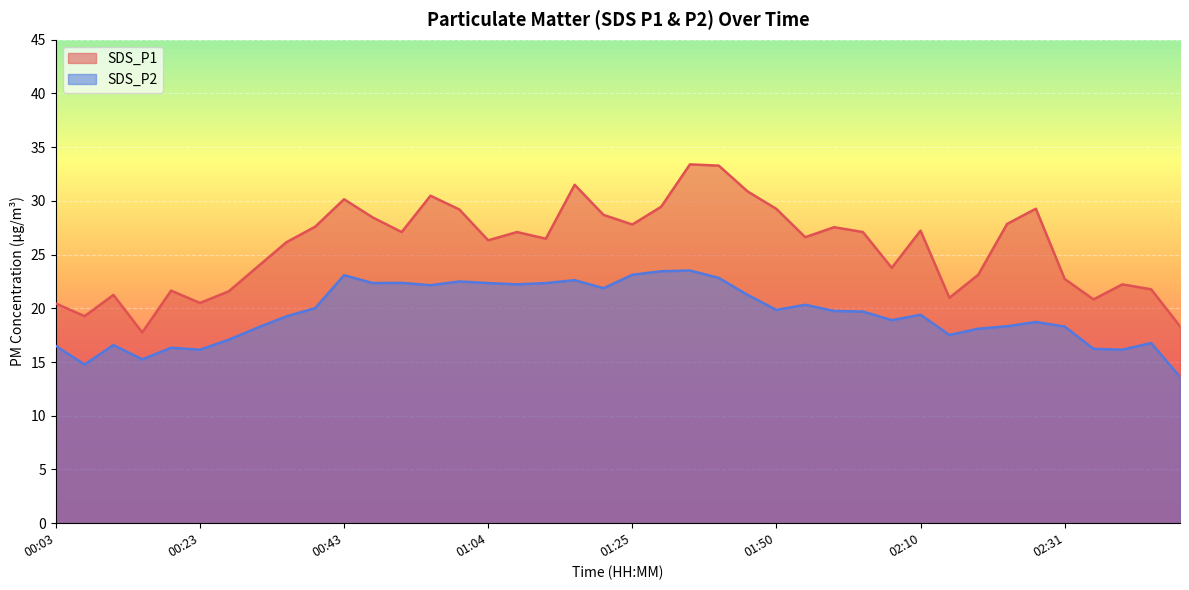

What is the difference between the highest and lowest values at 01:25?

4.7